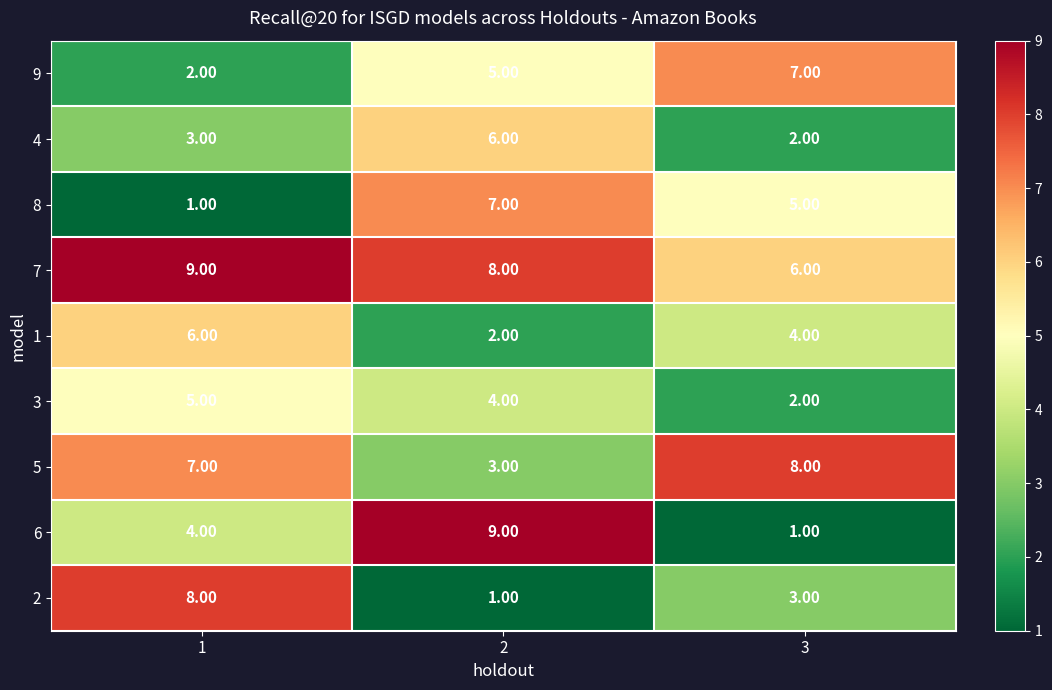

What is the total value across all series at 1?

45